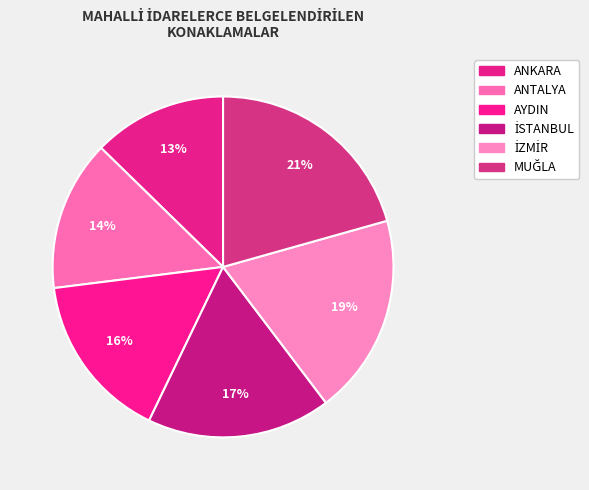

Does any single category account for the majority?

No